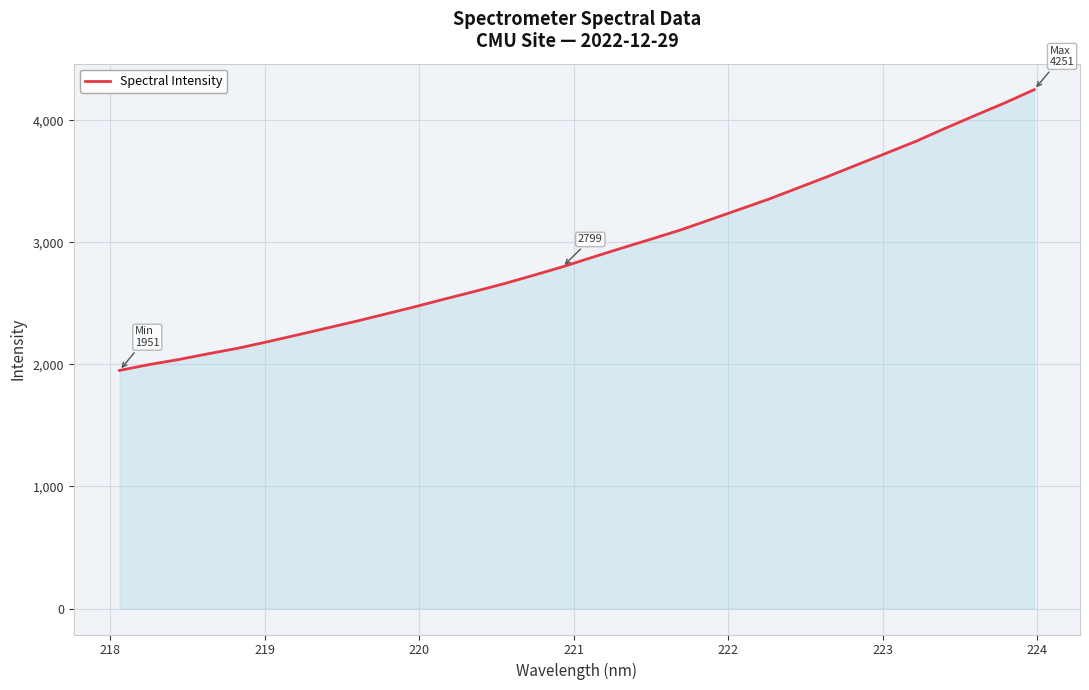

What is the maximum value shown in the chart?

4250.6